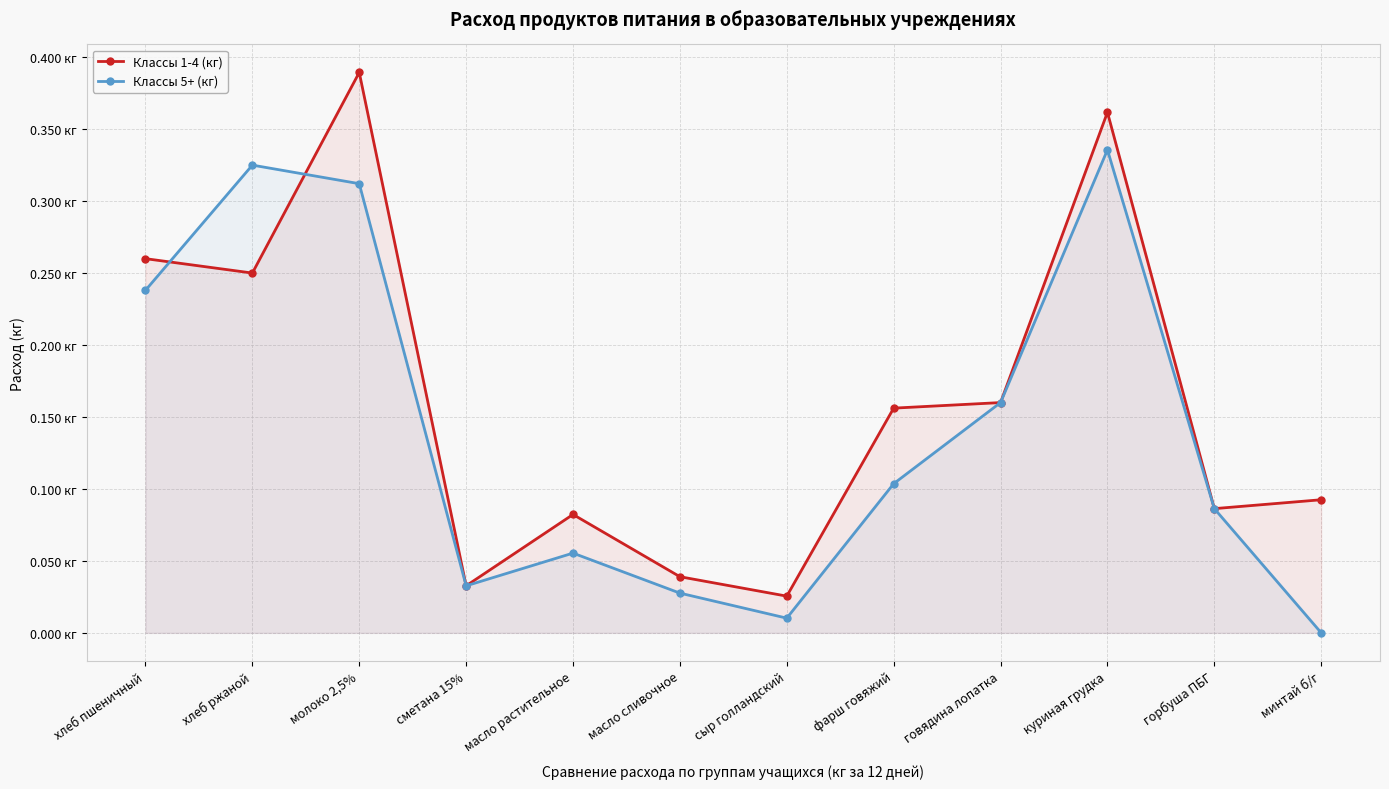

What is the maximum value for Классы 1-4 (кг)?

0.4